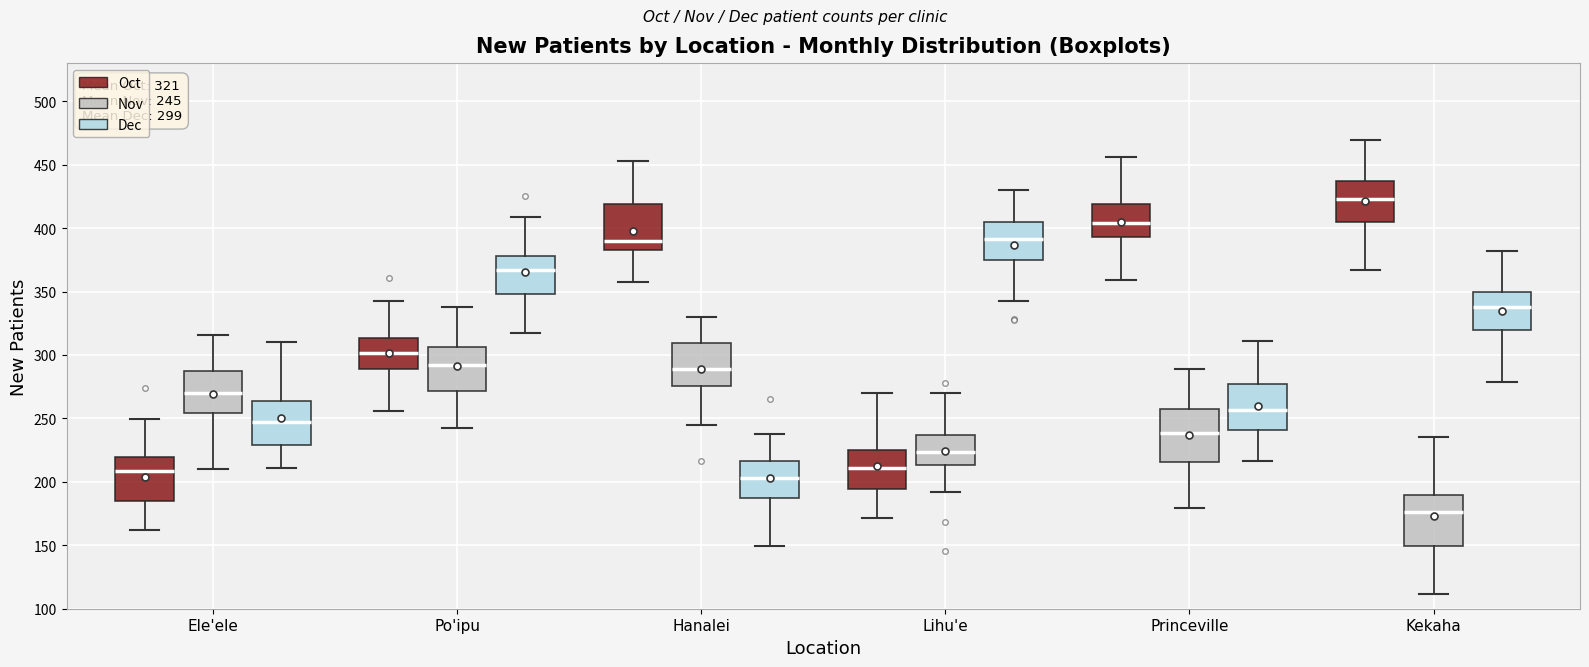

Which box has the lowest median line?

Kekaha (Nov)